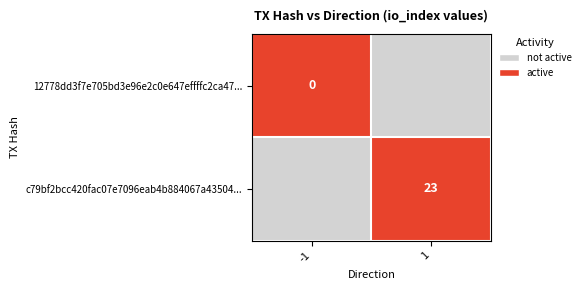

Reading left to right, transcribe all the data shown in this chart.

12778dd3f7e705bd3e96e2c0e647effffc2ca47: direction=-1	io_index=0
c79bf2bcc420fac07e7096eab4b884067a43504: direction=1	io_index=23